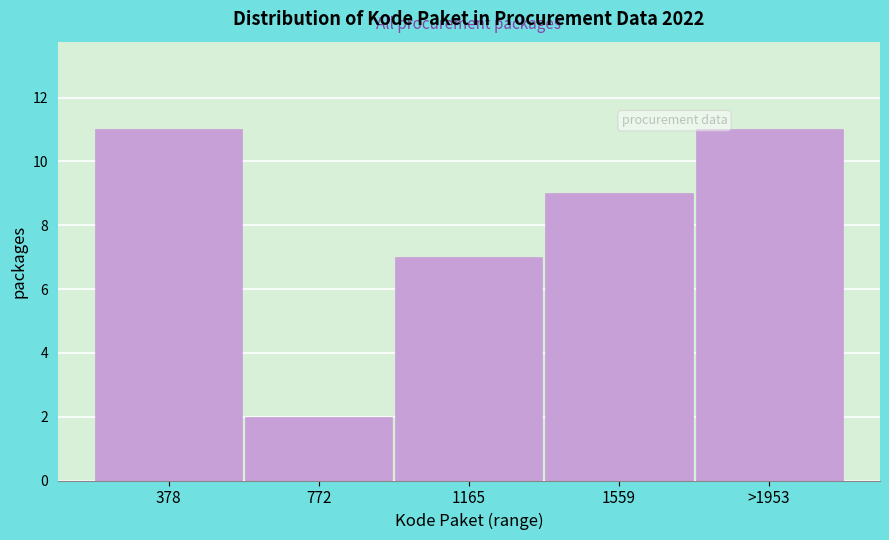

Reading left to right, transcribe all the data shown in this chart.

378=11	772=2	1165=7	1559=9	>1953=11